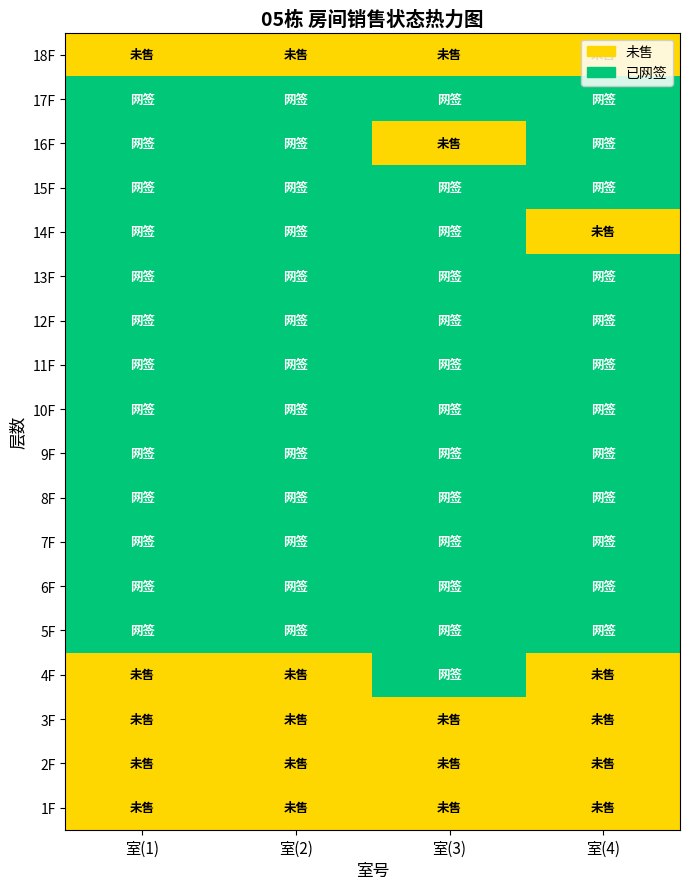

Which has a higher value, 室(2) or 室(4)?

室(2)